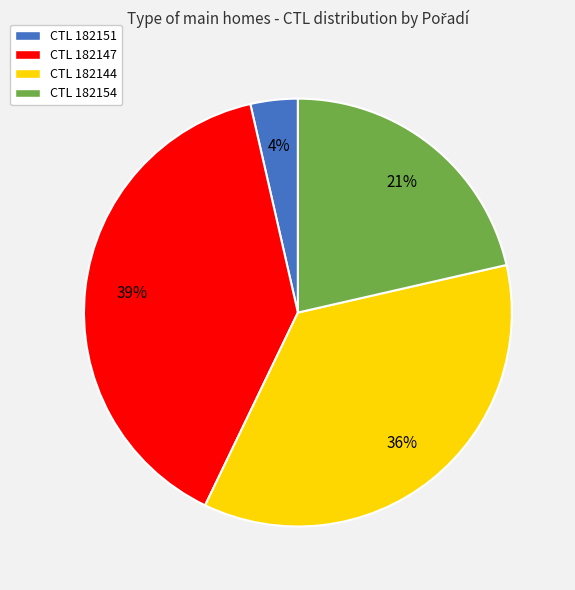

Which slice is the largest?

CTL 182147